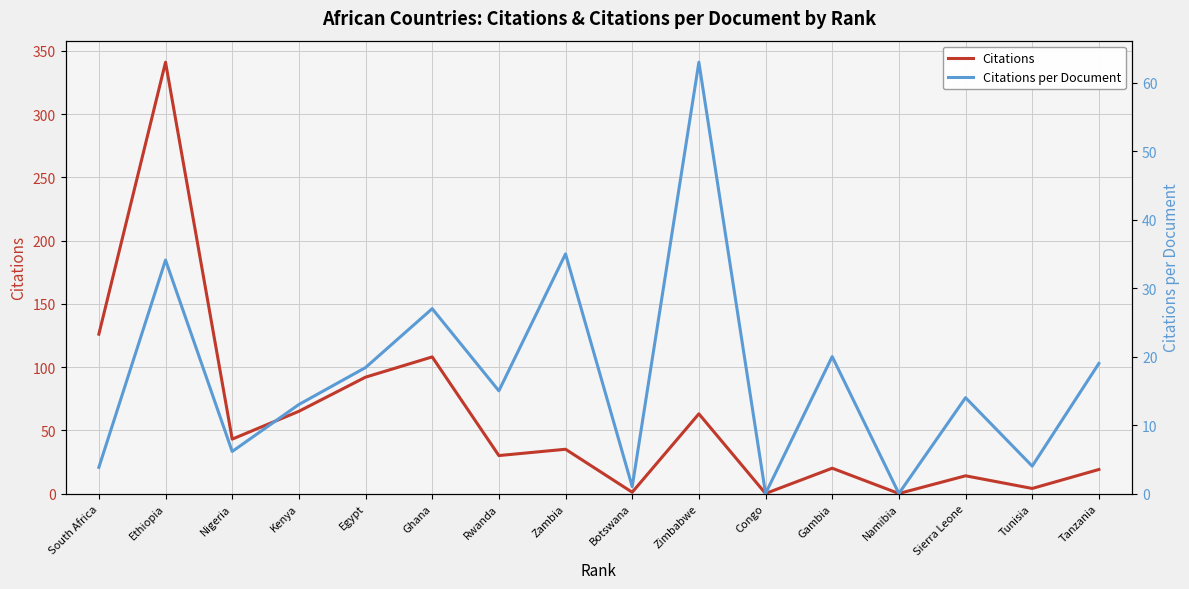

Does the chart display data point markers on the line(s)?

No